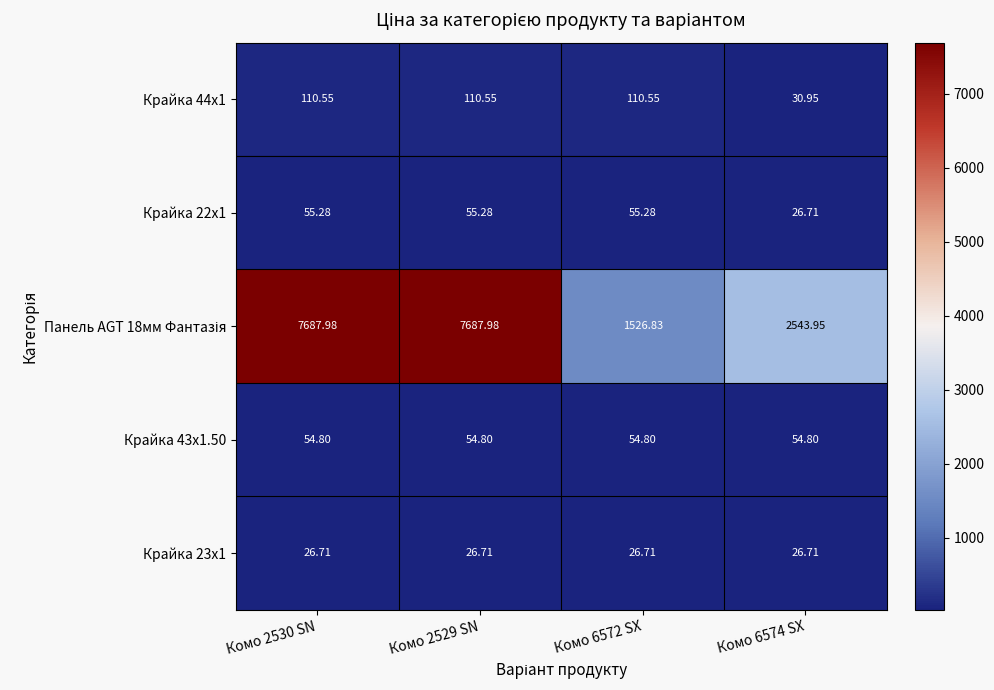

How many series are shown in this chart?

5